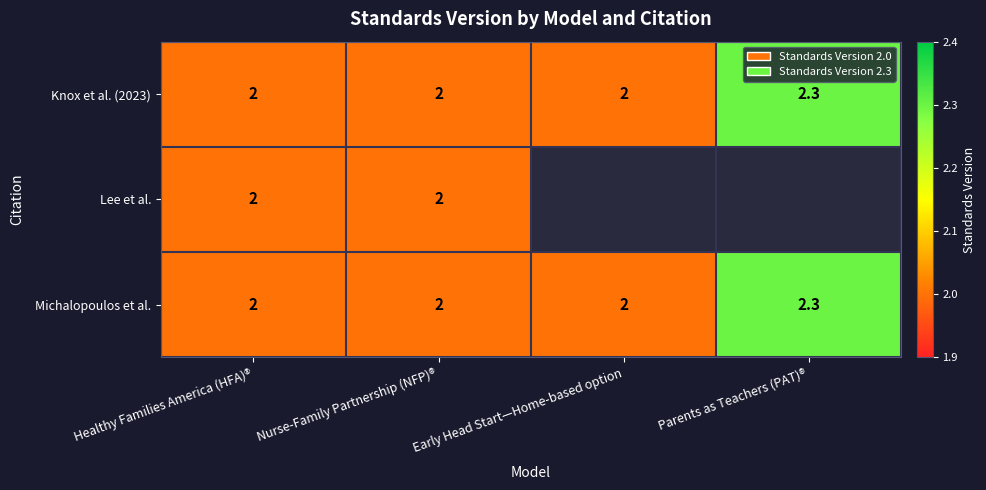

Is it true that Knox et al. (2023) equals 2.9 at Early Head Start—Home-based option?

False